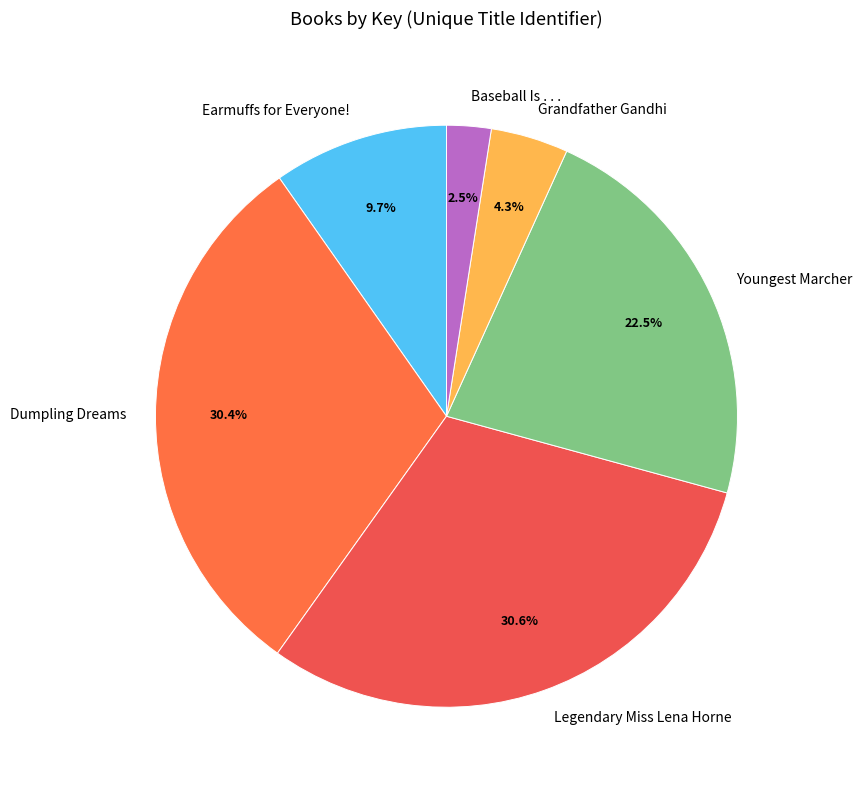

What percentage is the Dumpling Dreams slice, to the nearest percent?

30%